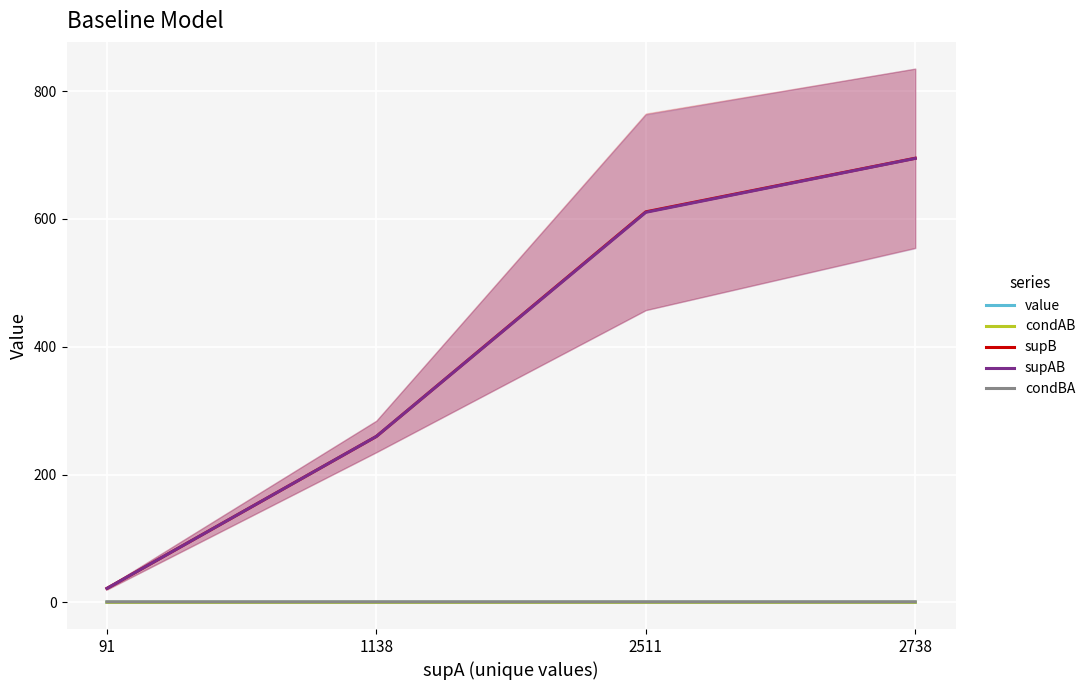

The supB series shows 259.8 at 1138. True or false?

True